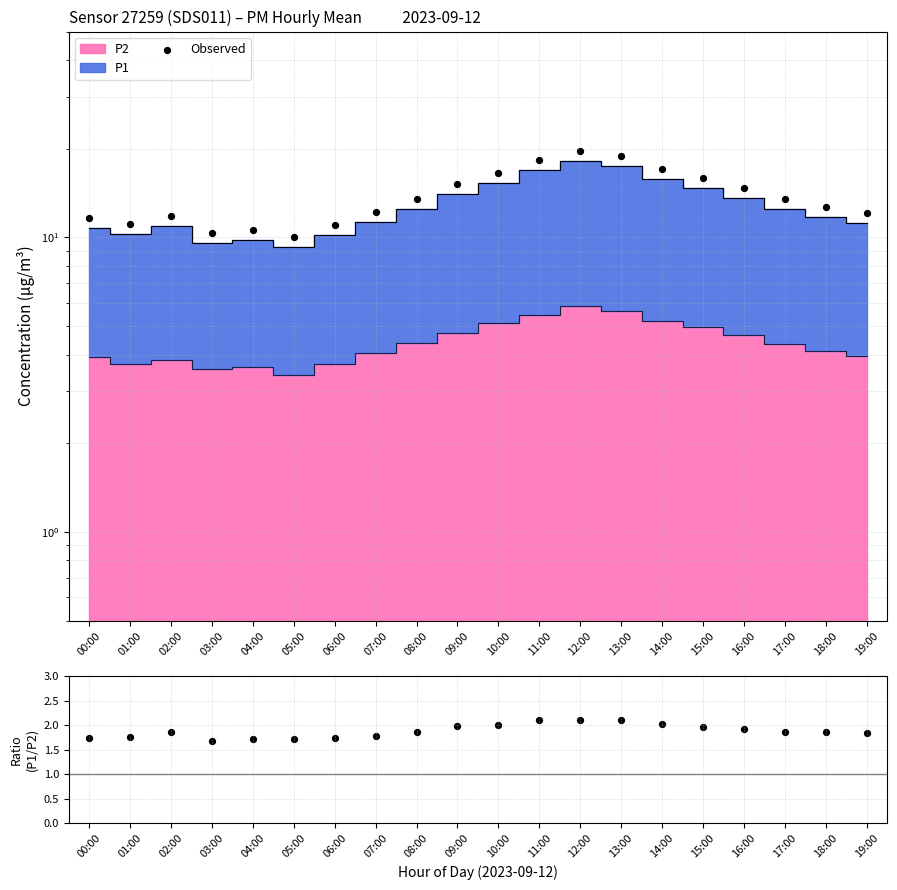

Which series reaches the maximum Y coordinate?

Observed